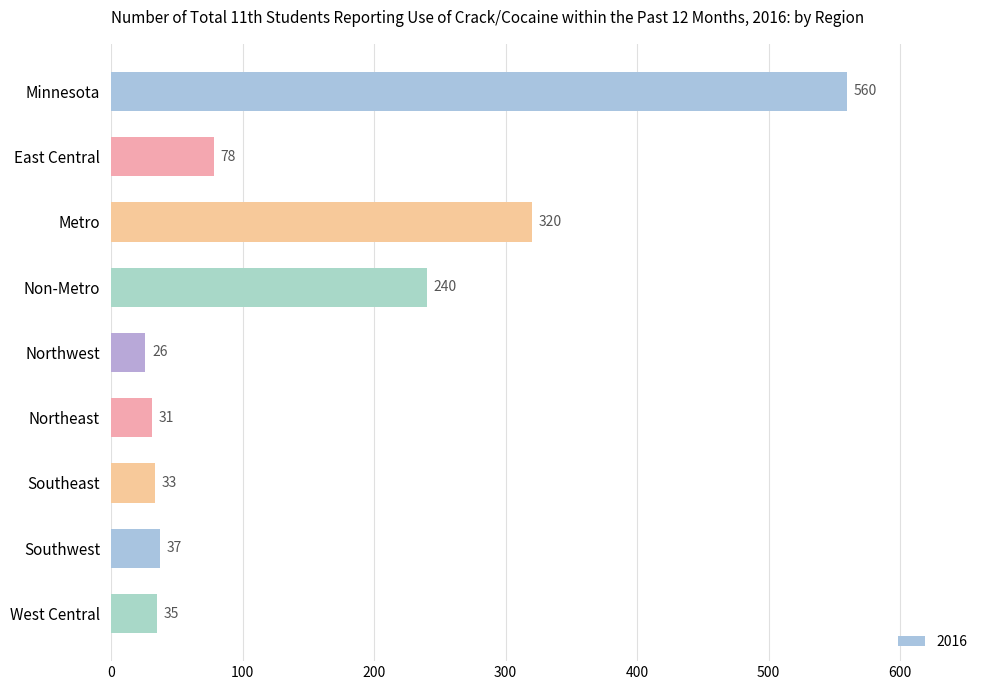

What is the smallest value displayed?

26